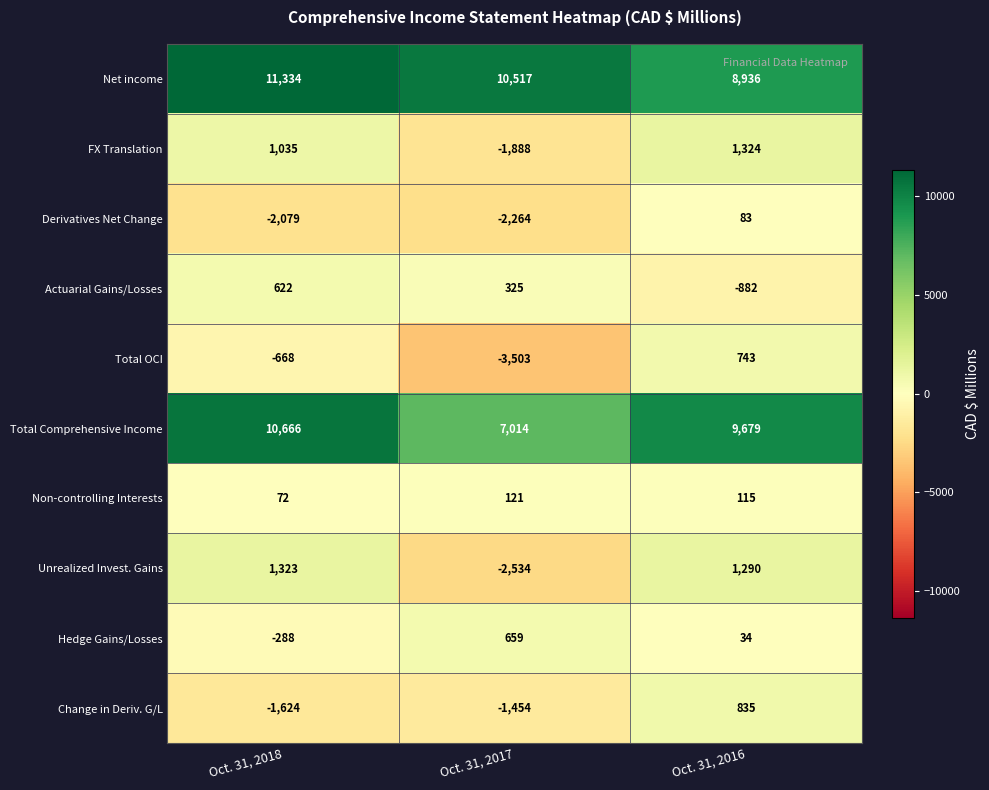

Reading left to right, what are all the values shown in this chart?

Net income: 11334	10517	8936
FX Translation: 1035	-1888	1324
Derivatives Net Change: -2079	-2264	83
Actuarial Gains/Losses: 622	325	-882
Total OCI: -668	-3503	743
Total Comprehensive Income: 10666	7014	9679
Non-controlling Interests: 72	121	115
Unrealized Invest. Gains: 1323	-2534	1290
Hedge Gains/Losses: -288	659	34
Change in Deriv. G/L: -1624	-1454	835